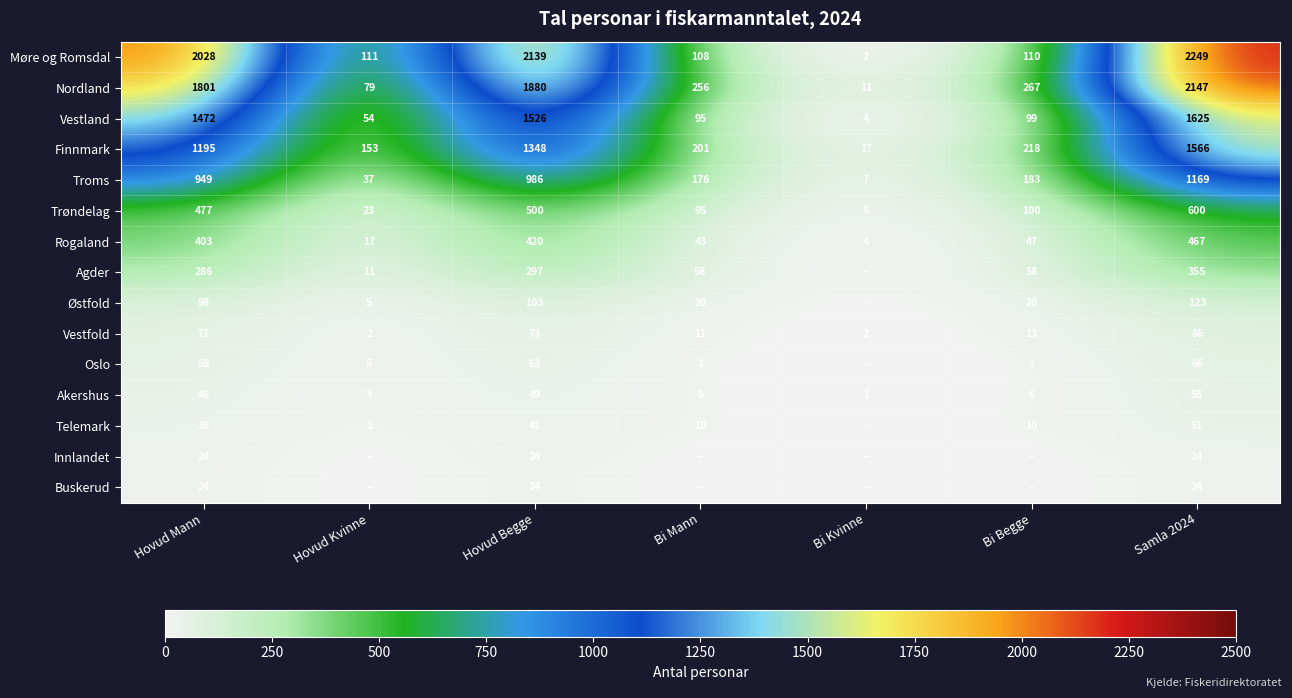

Between Hovud Begge and Samla 2024, which series saw the biggest shift?

Nordland